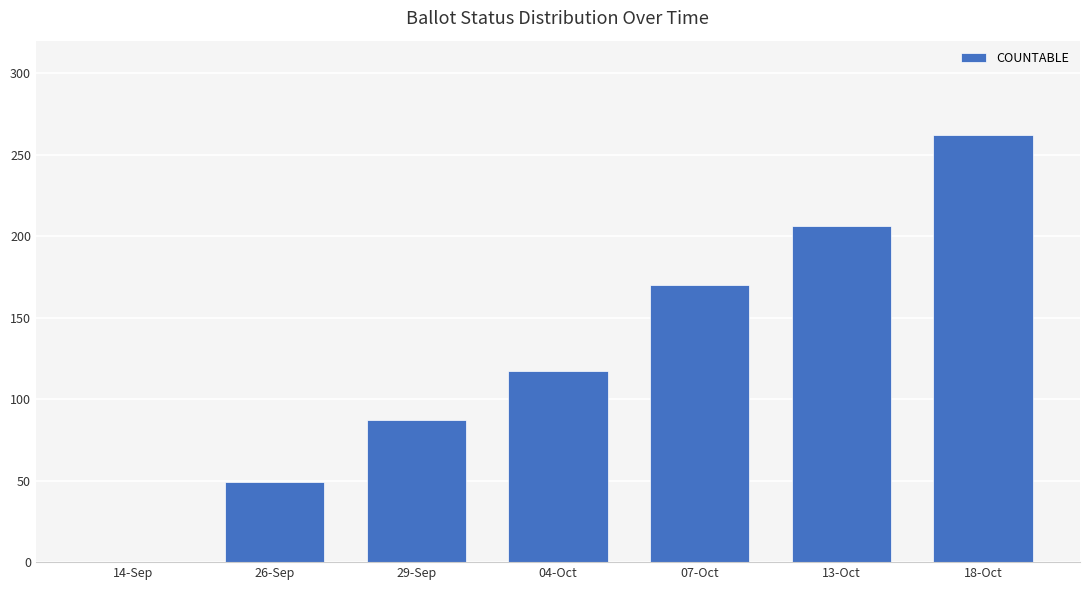

The value at 07-Oct is 170. True or false?

True